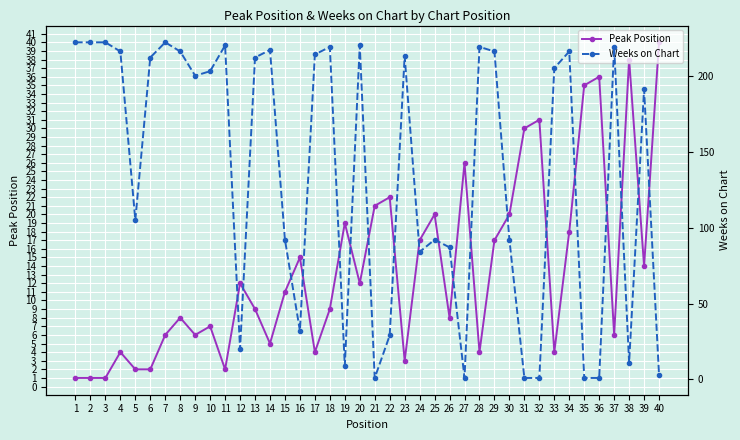

True or false: Weeks on Chart has a value of 9 at 19.

True